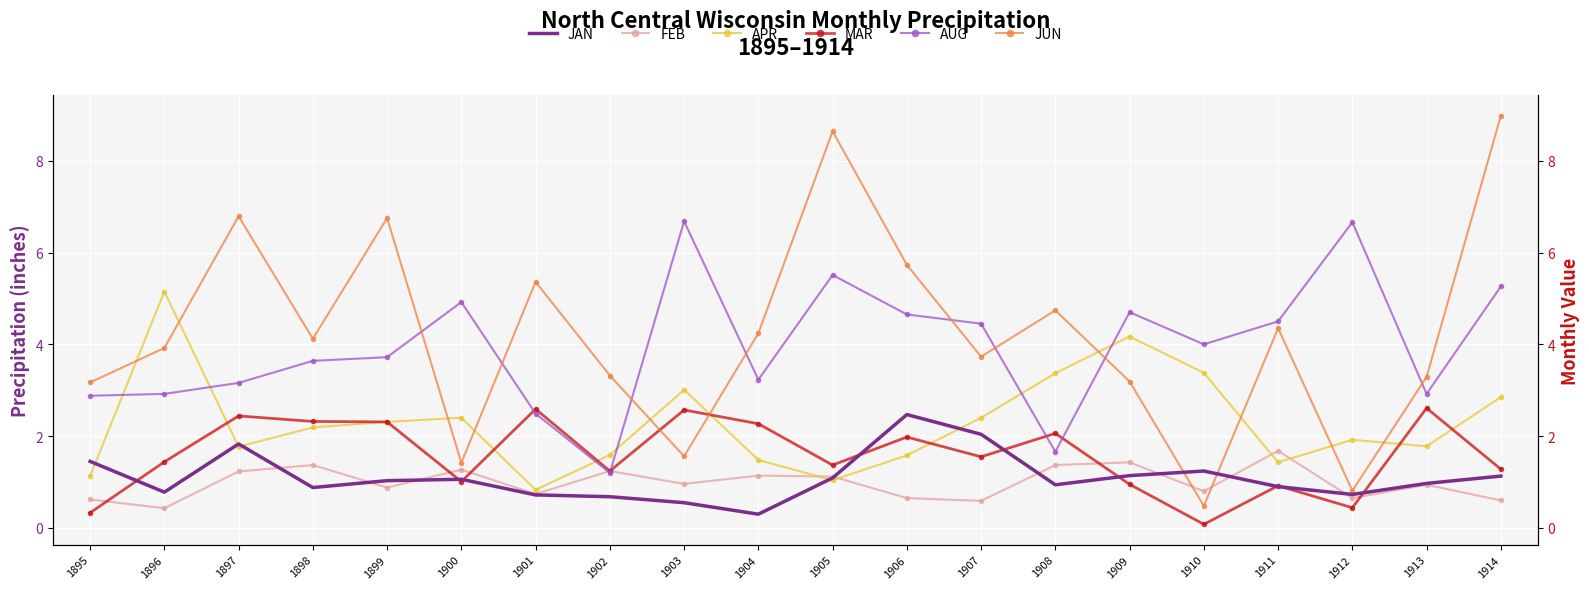

The value of APR at 1901 is 0.2. True or false?

False